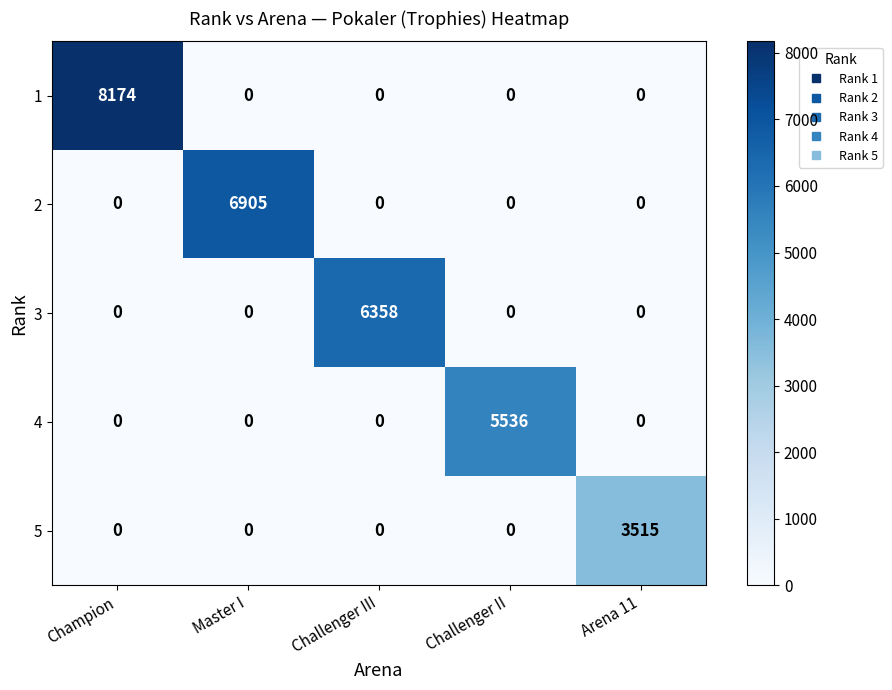

Which series has the widest spread of values?

1